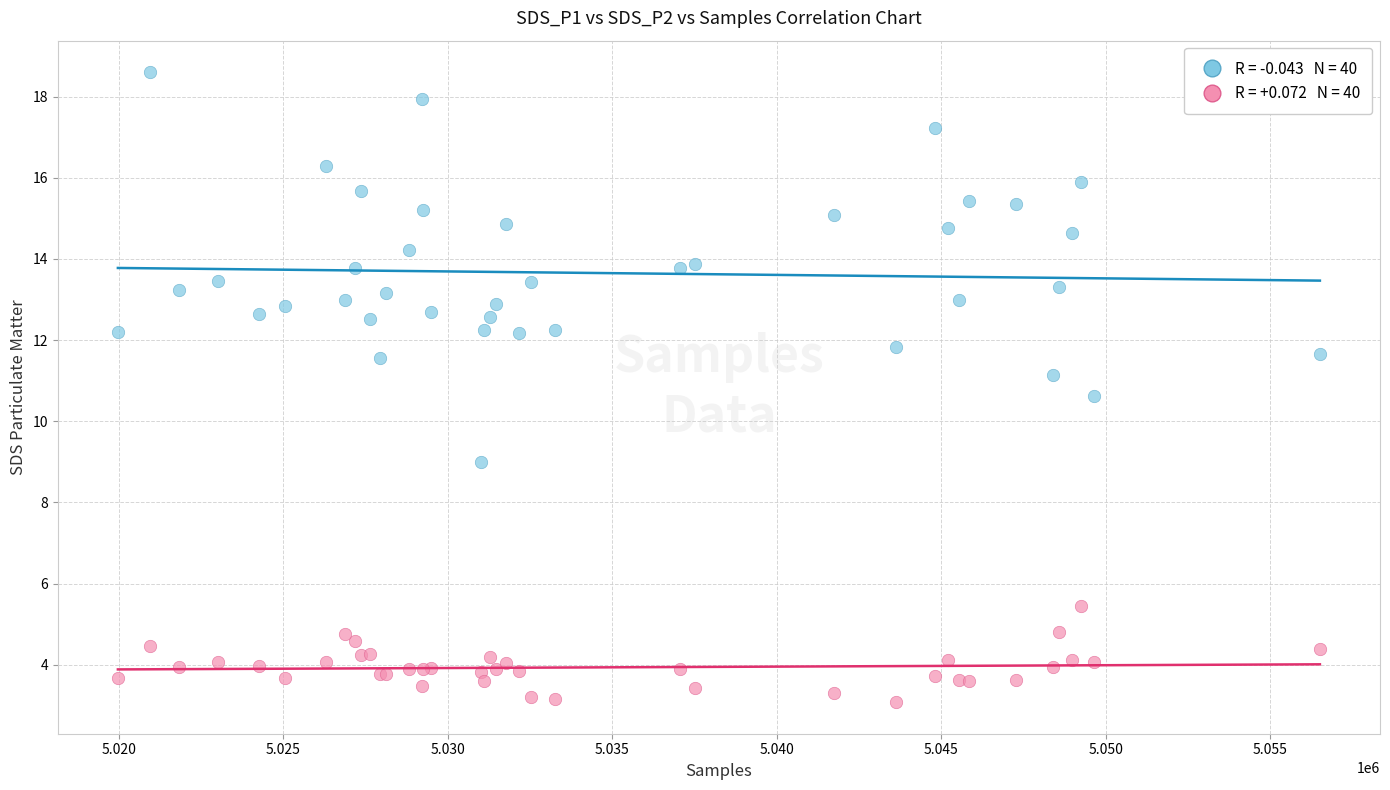

Across all series, what Y value is closest to 10?

10.6